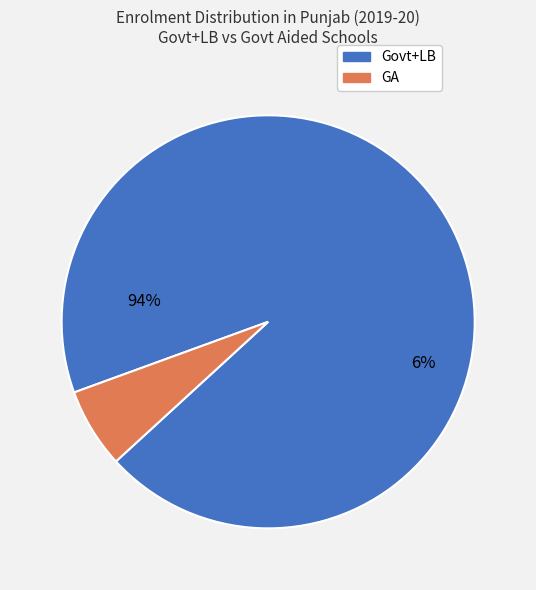

What is the smallest slice in the pie chart?

GA